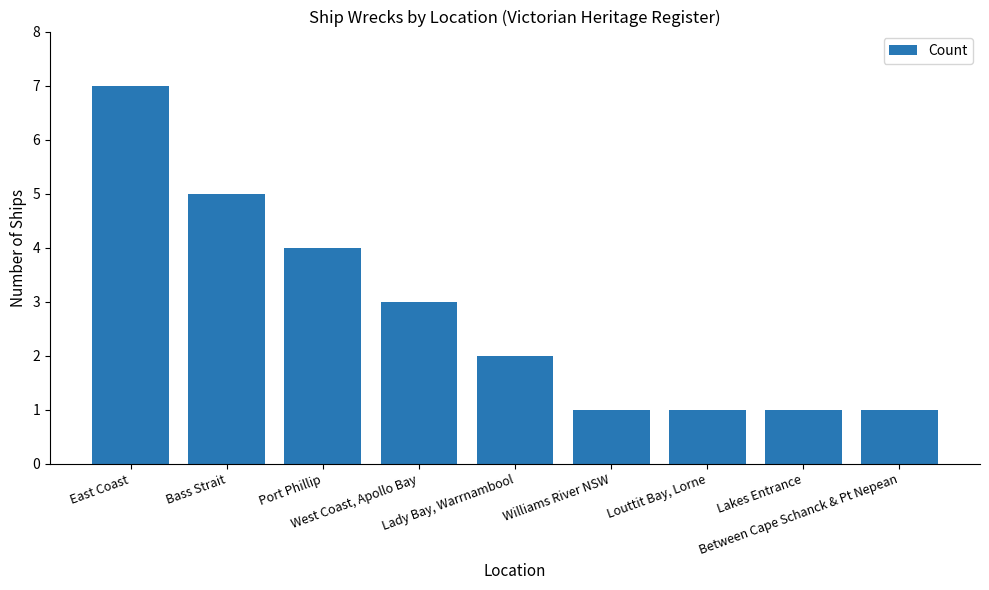

What is the difference between the maximum and second lowest values?

6